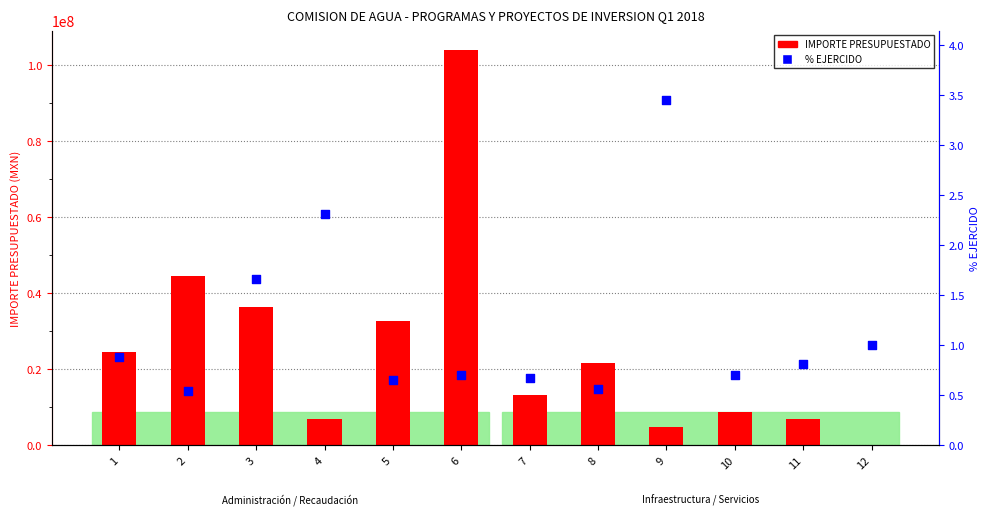

Which series contains the lowest Y value?

IMPORTE PRESUPUESTADO